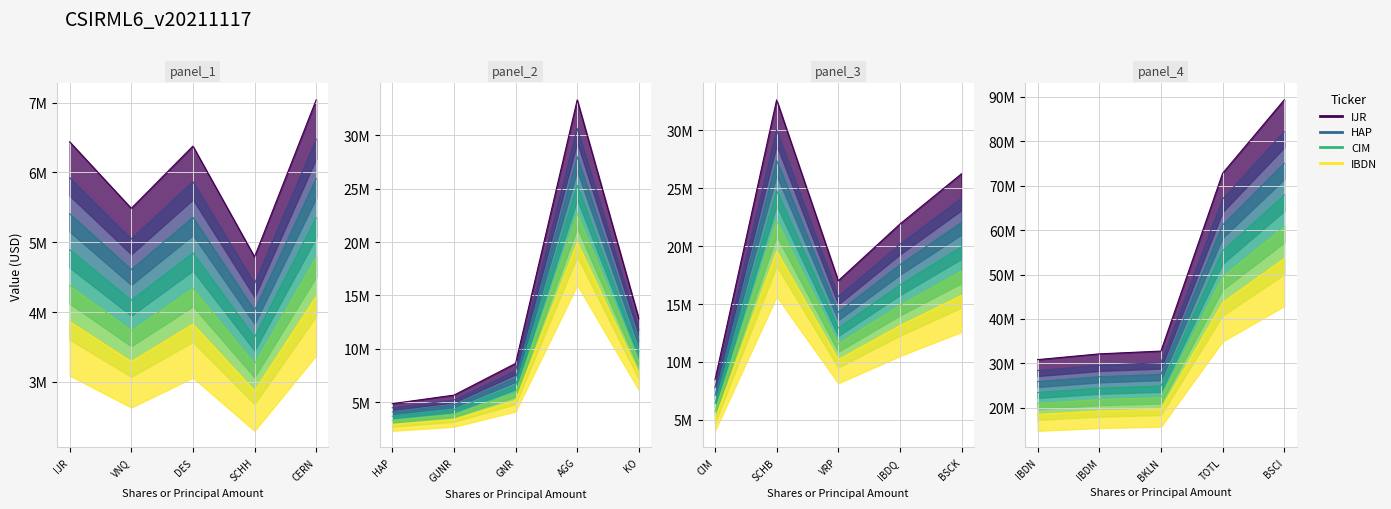

At which category does series_3 reach its first local peak?

DES